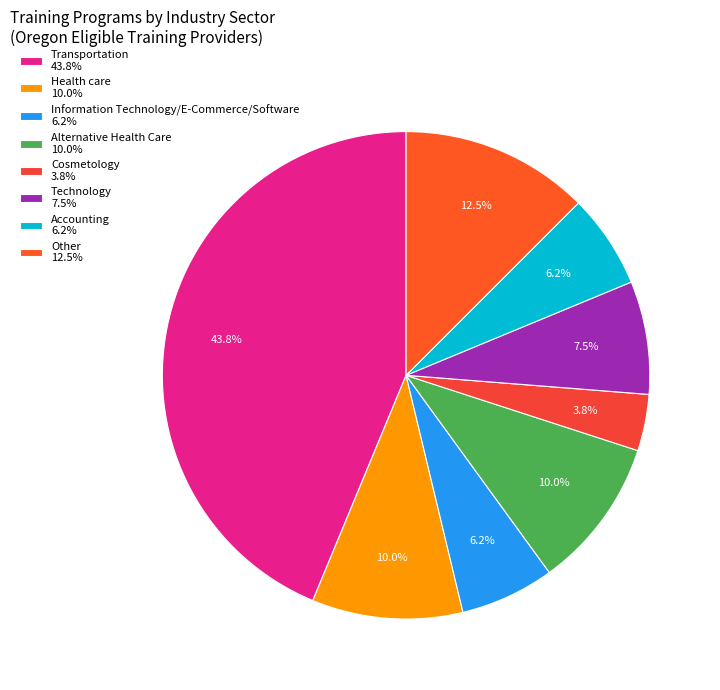

Which category has the biggest portion of the pie?

Transportation